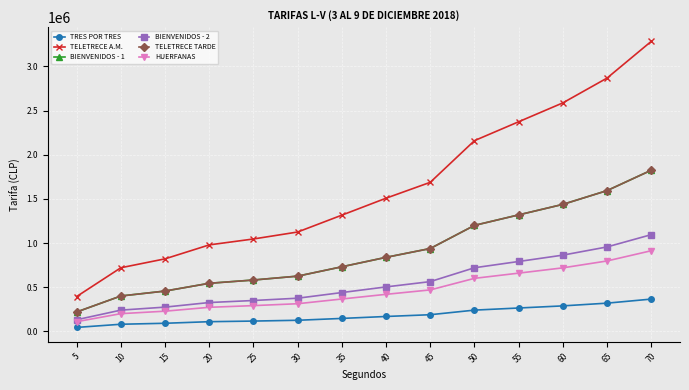

What value does the HUERFANAS series have at 40, to the nearest 10?

419000